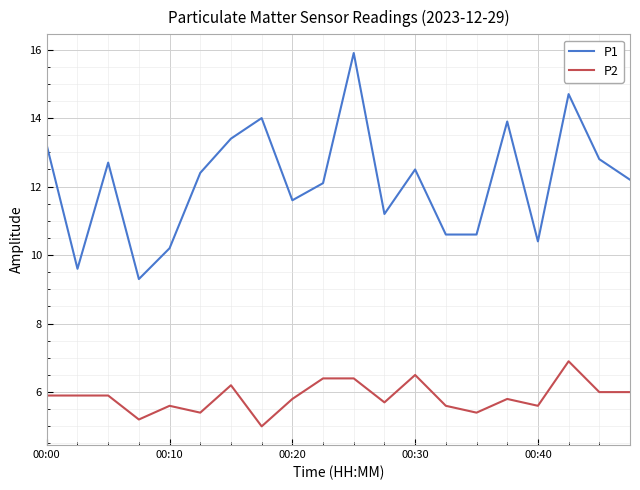

What is the greatest value displayed?

15.9